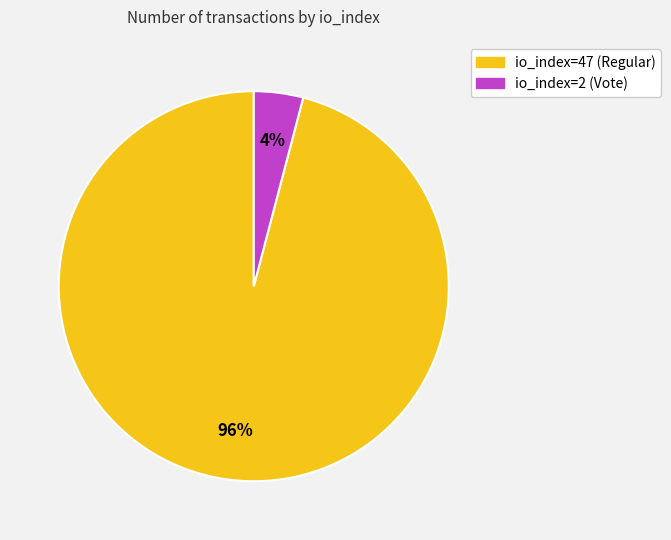

Which has a higher value, io_index=2 (Vote) or io_index=47 (Regular)?

io_index=47 (Regular)